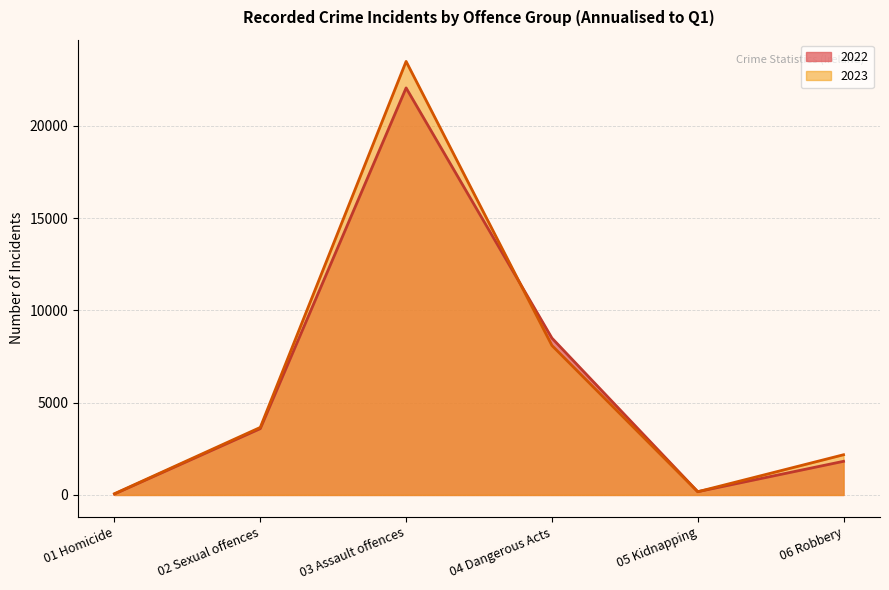

How many interior local peaks does the 2023 series have?

1